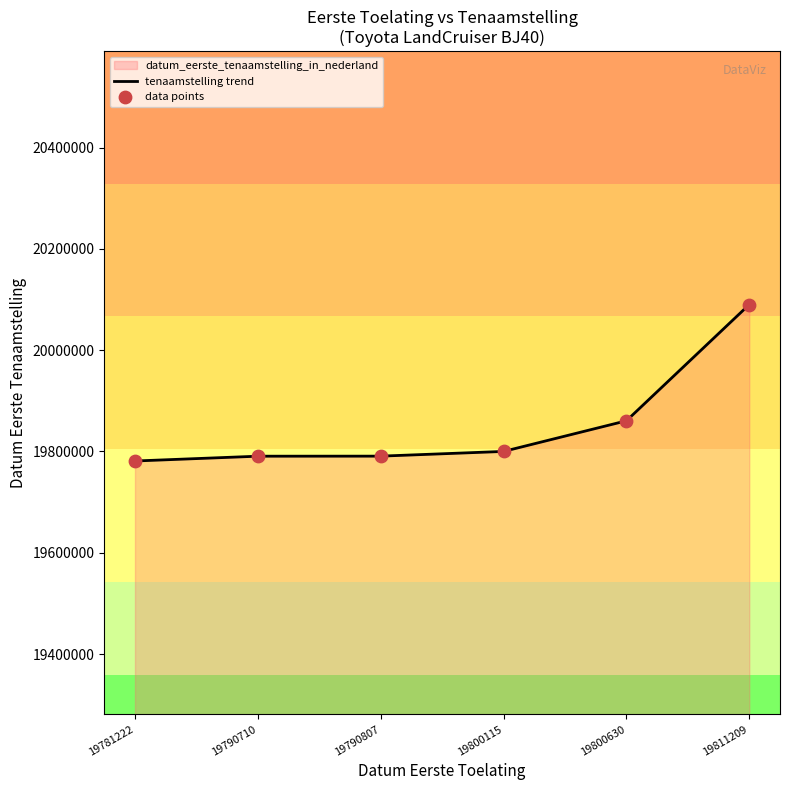

Which series reaches the minimum Y coordinate?

tenaamstelling trend